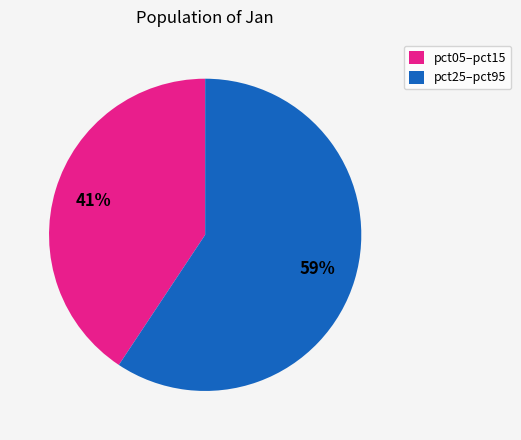

Rank the categories by value from lowest to highest.

pct05–pct15, pct25–pct95